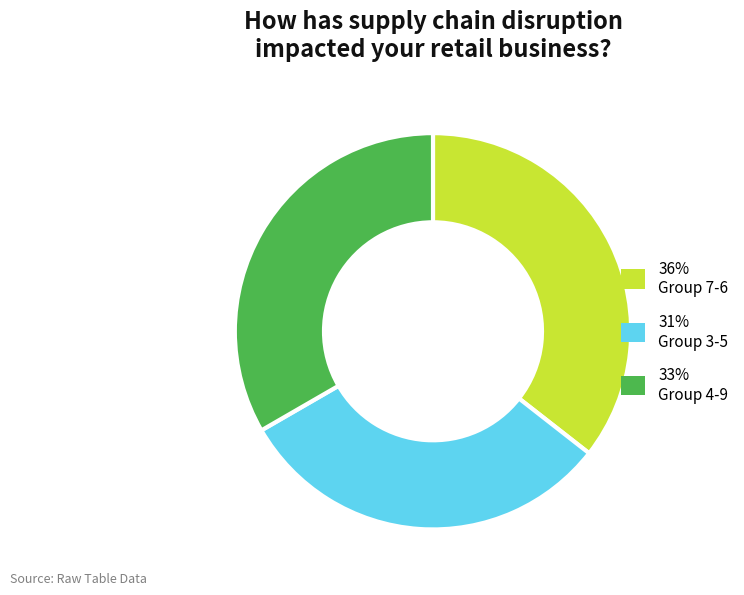

How many slices are in this pie chart?

3